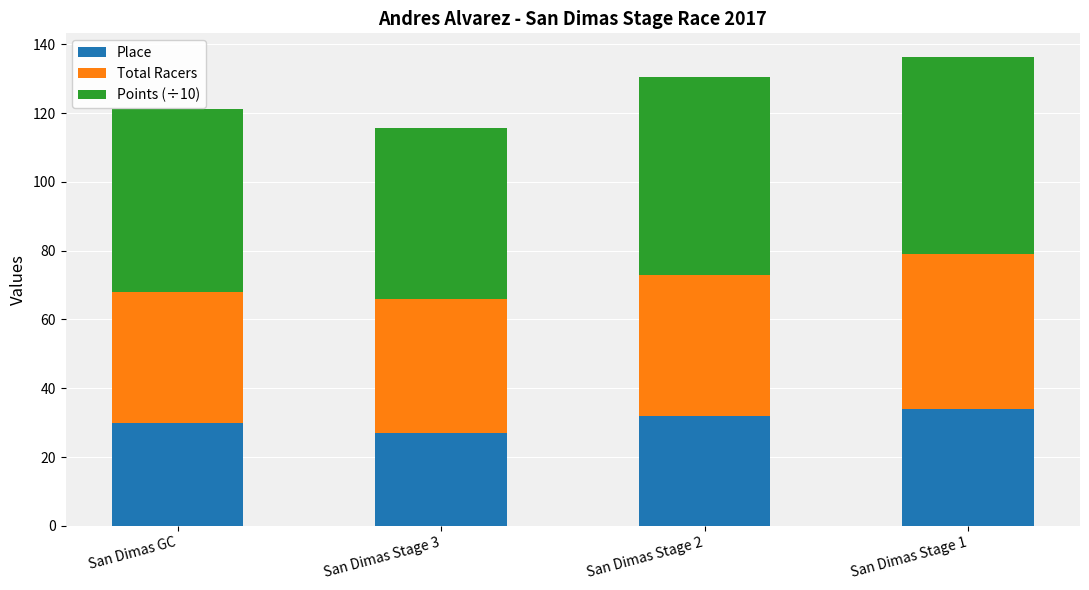

The value of Place at San Dimas Stage 2 is 32.0. True or false?

True